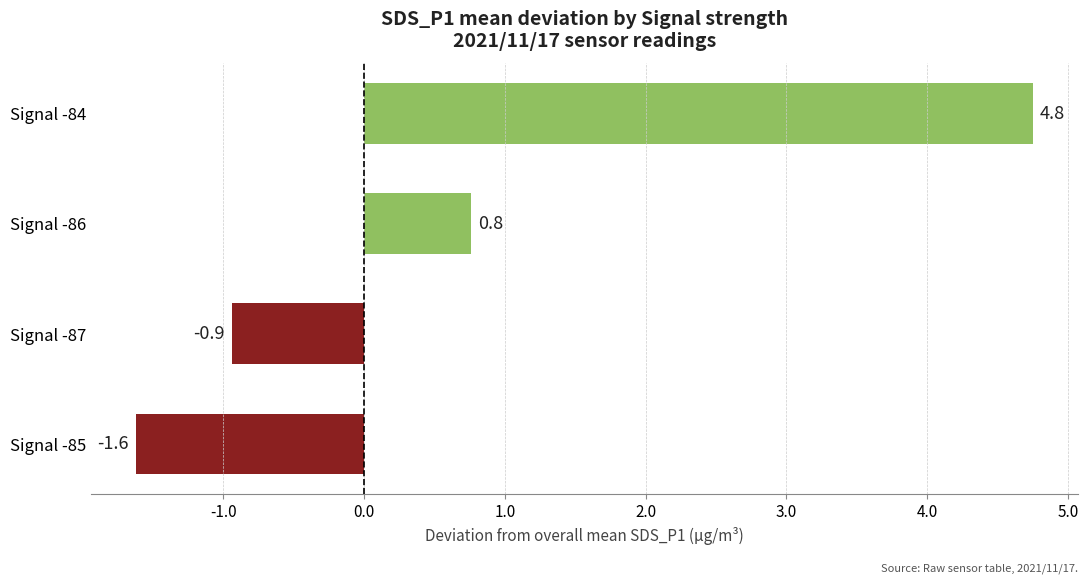

What is the difference between the values at Signal -85 and Signal -87?

0.7